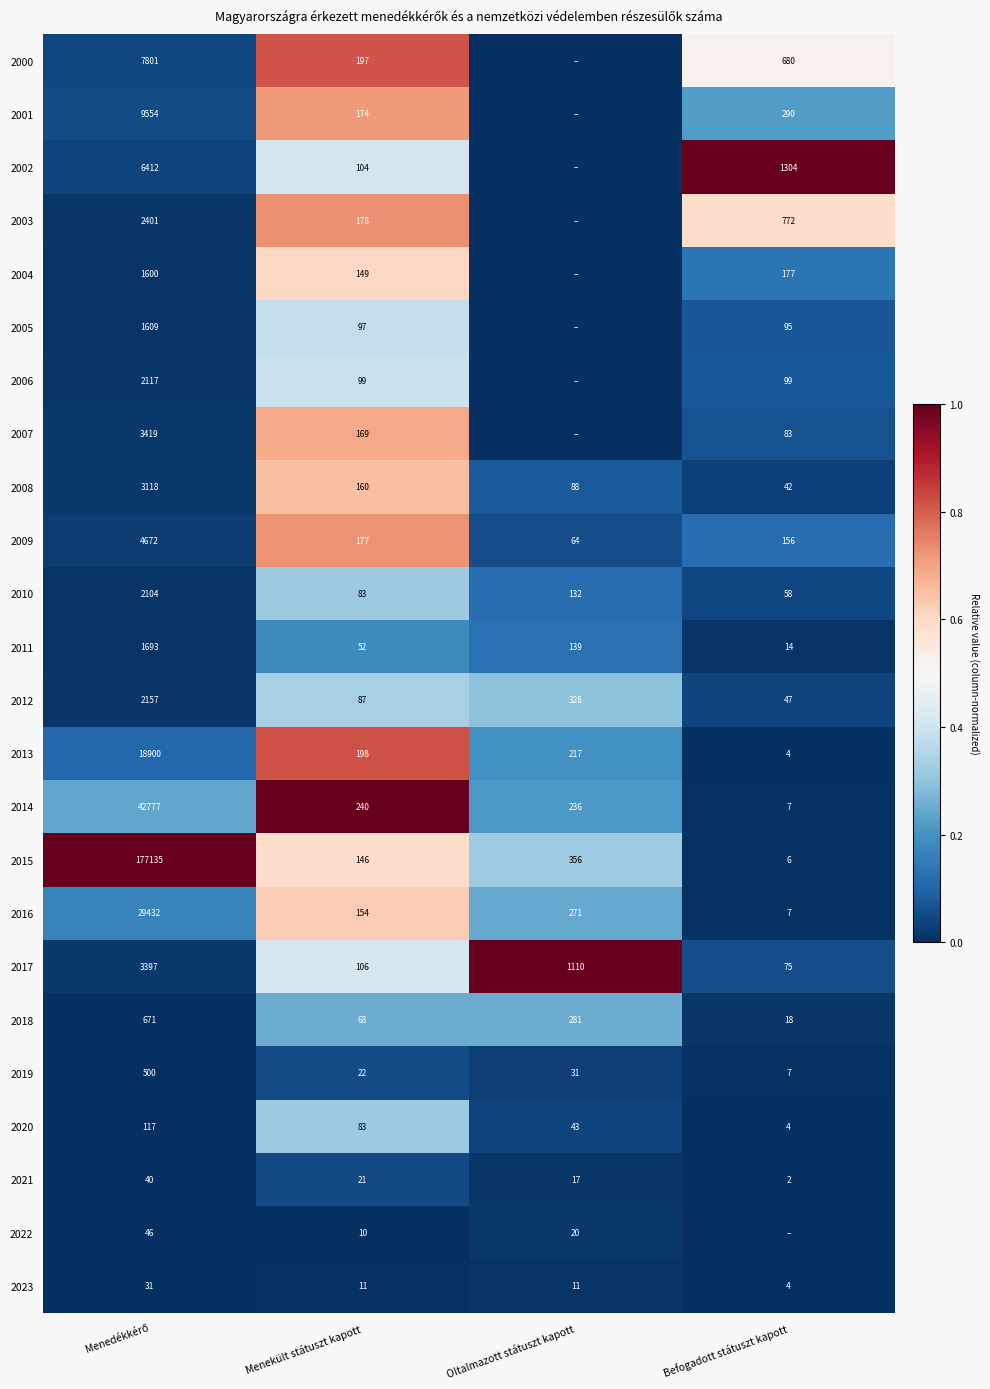

Read the 2019 value at Oltalmazott státuszt kapott.

31